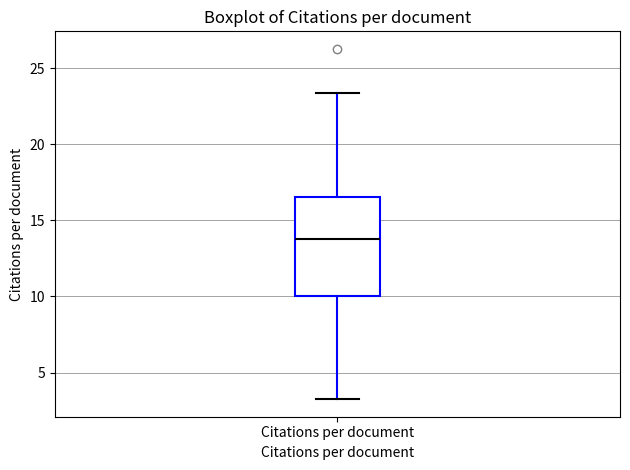

Where does the lower whisker of the box for Citations per document end on the y-axis? The values are not printed on the chart, so give them approximately, as read against the axis.

3.5